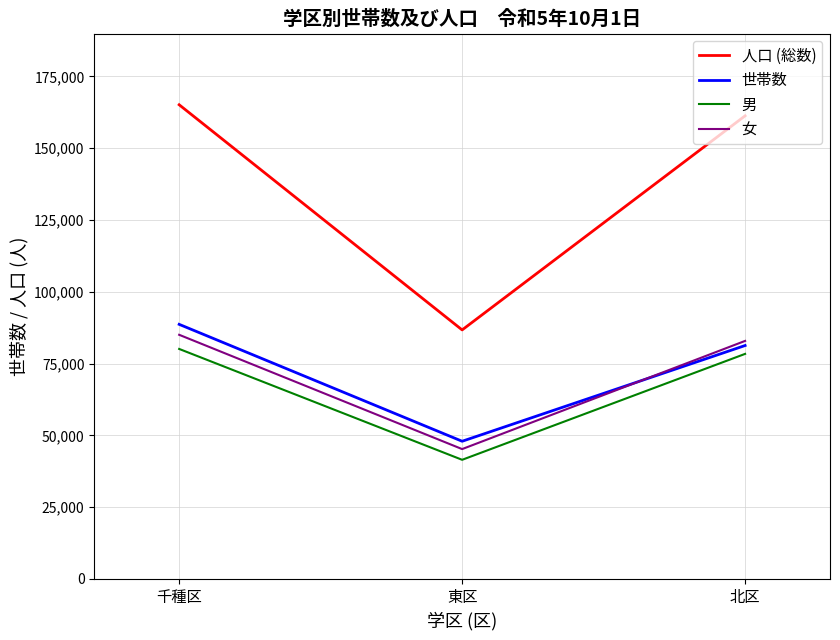

Which series has the widest spread of values?

人口 (総数)